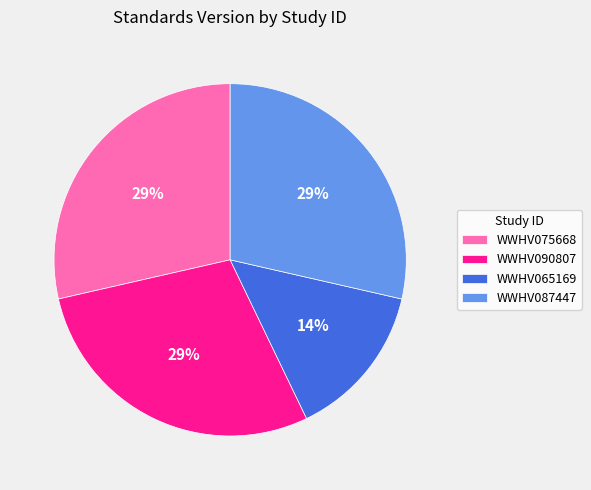

How many slices are in this pie chart?

4